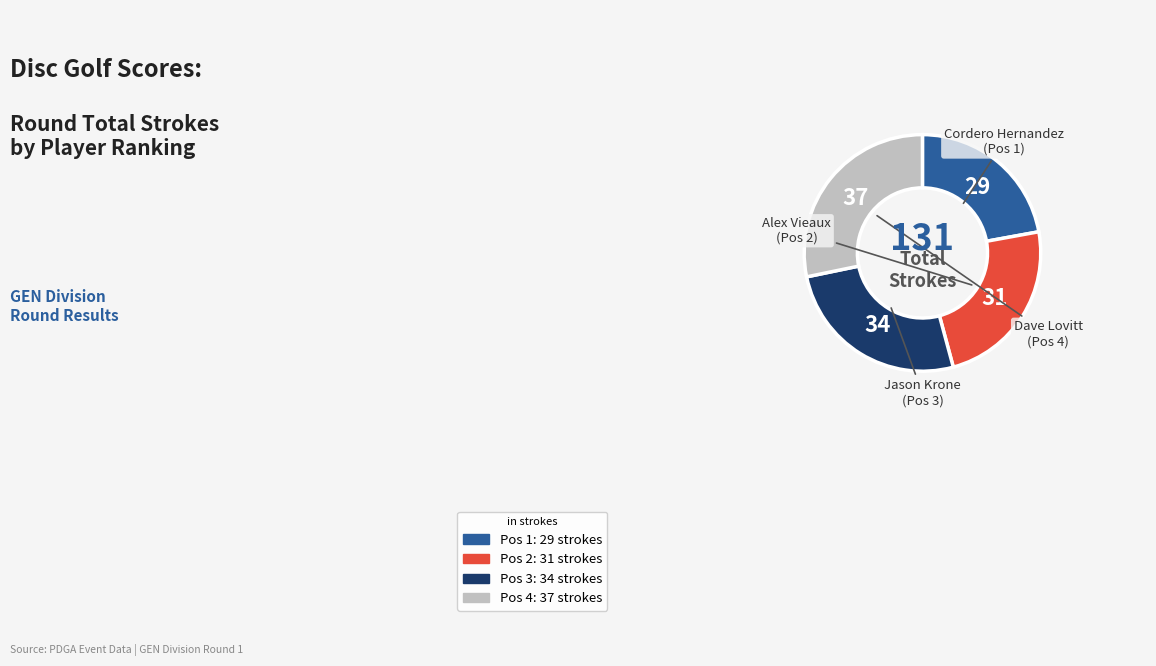

How many slices are in this pie chart?

4